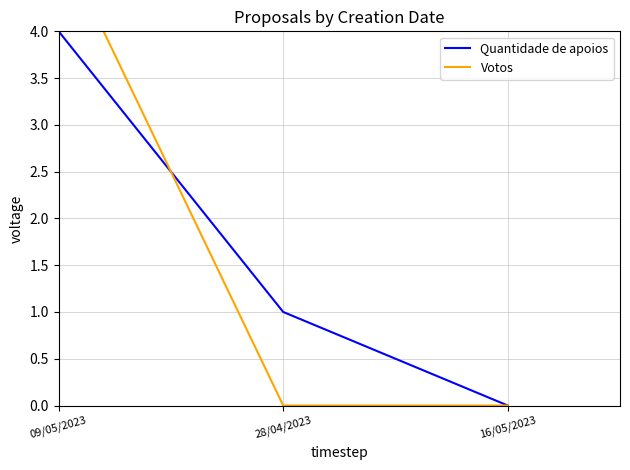

How many Quantidade de apoios values are between 0 and 4?

3